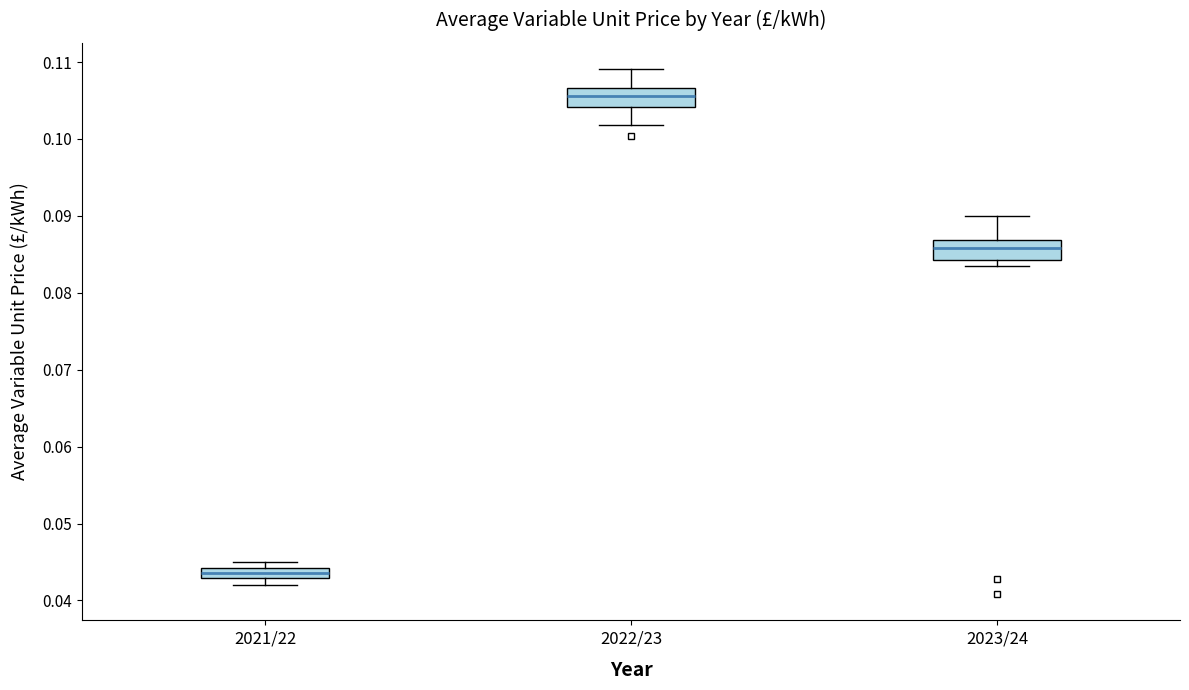

Where is the upper edge of the box for 2021/22 on the y-axis? The values are not printed on the chart, so give them approximately, as read against the axis.

0.044